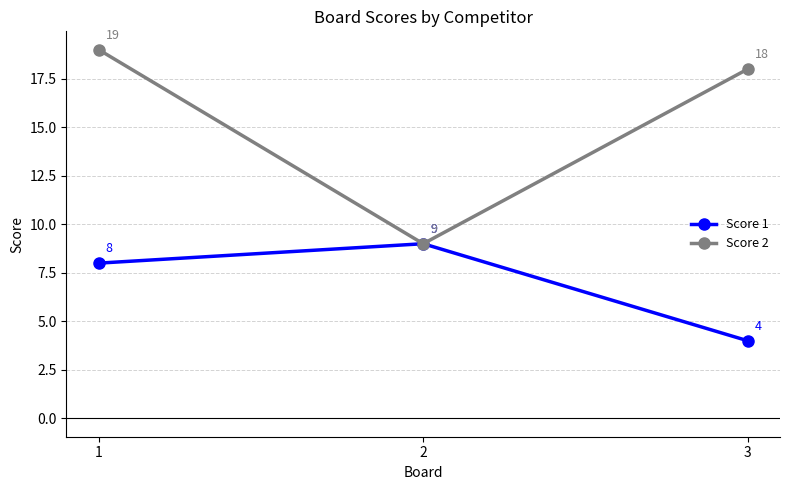

Rank the series by their average value, from lowest to highest.

Score 1, Score 2